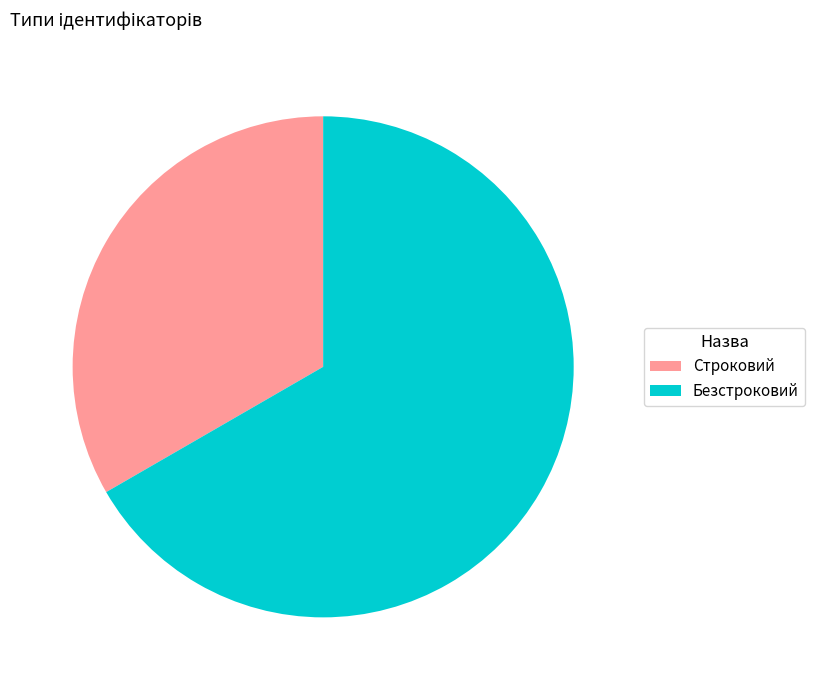

The Безстроковий slice represents 73% of the pie. True or false?

False